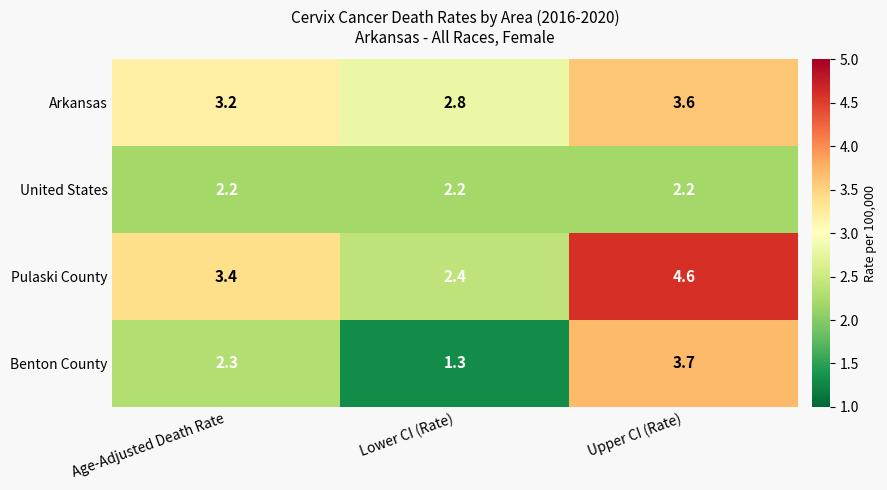

Which series has the widest spread of values?

Benton County